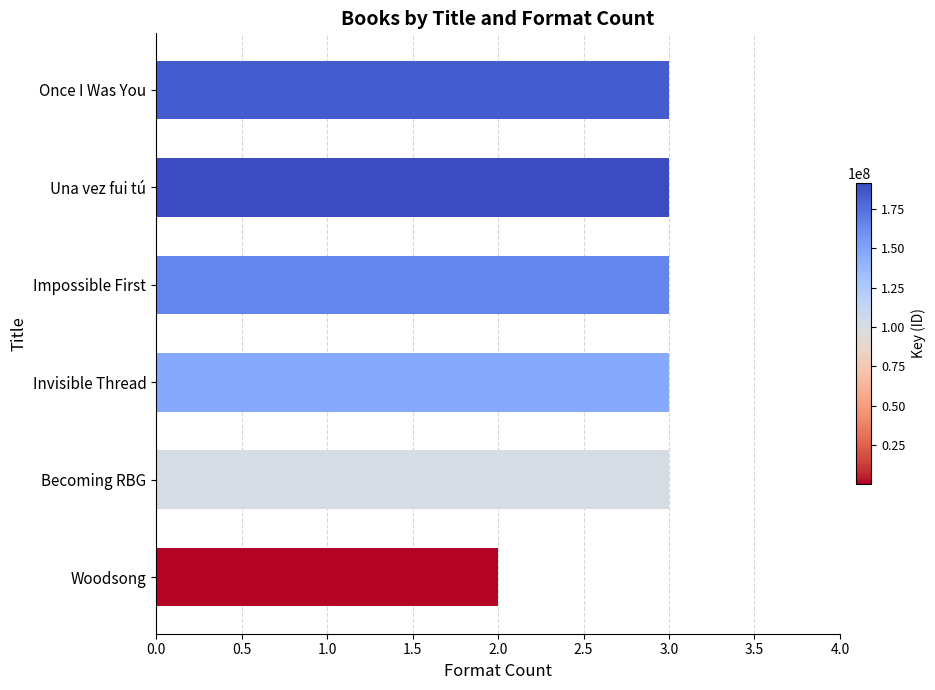

True or false: the data shows 3 at Once I Was You.

True